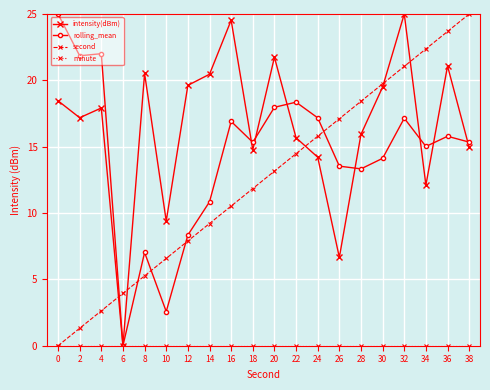

What is the maximum value shown in the chart?

25.0